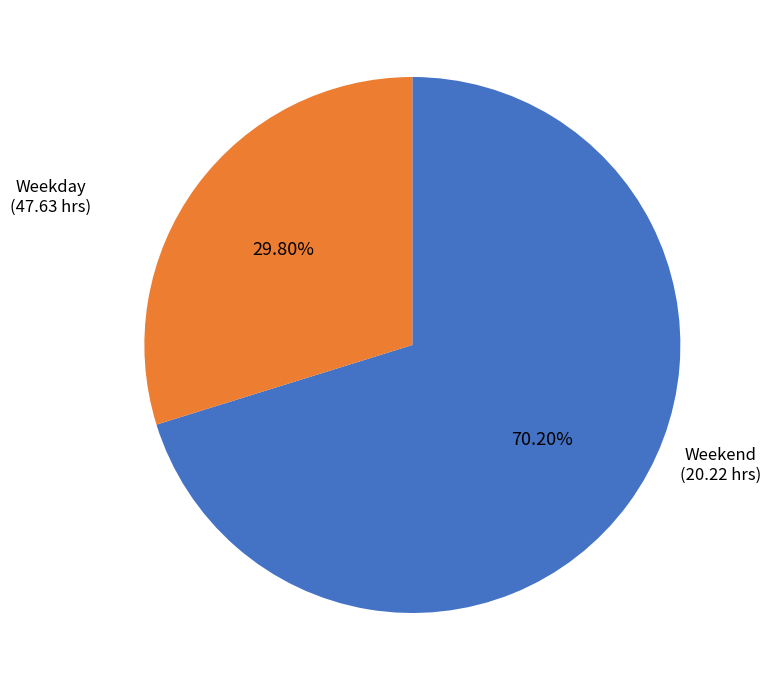

Does Weekday represent more than half of the total?

Yes